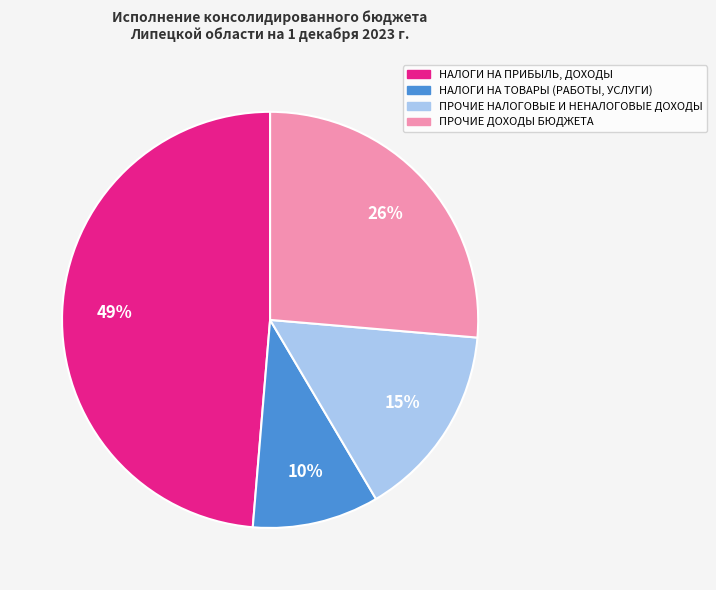

To the nearest percent, what is the average slice percentage?

25%